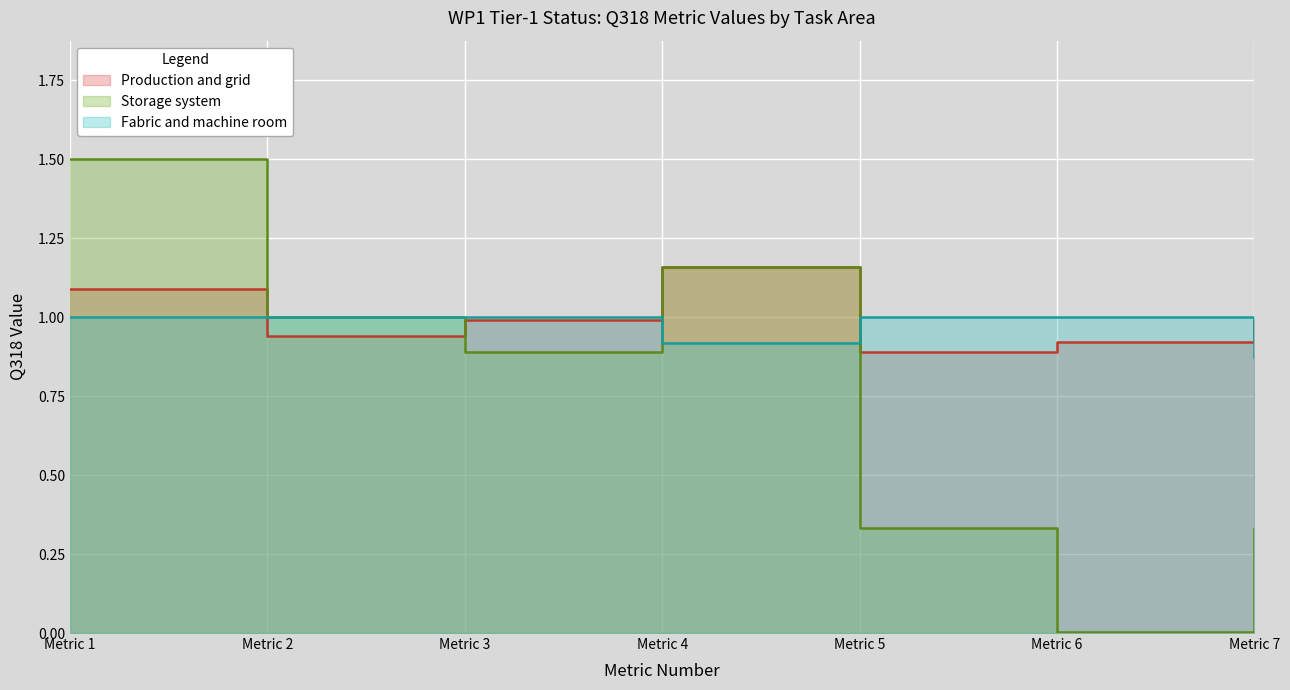

Where is the first local maximum for Production and grid?

Metric 4